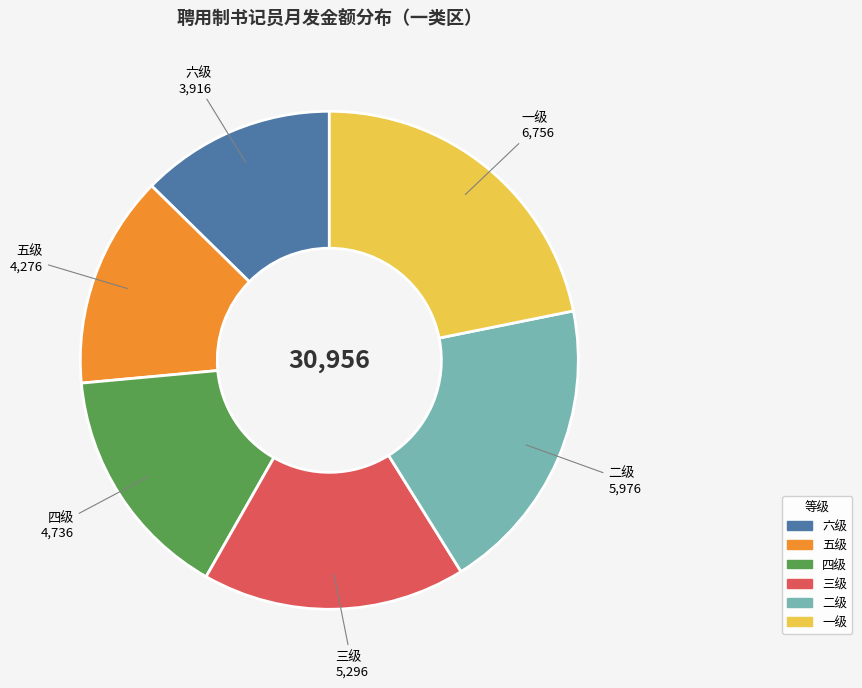

True or false: 五级 accounts for 8% of the total.

False